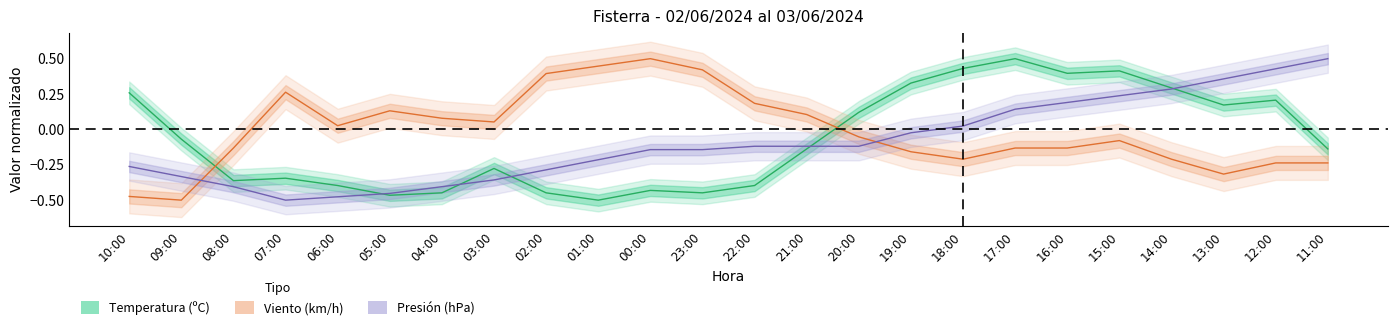

The Temperatura (C) series shows -0.6 at 04:00. True or false?

False